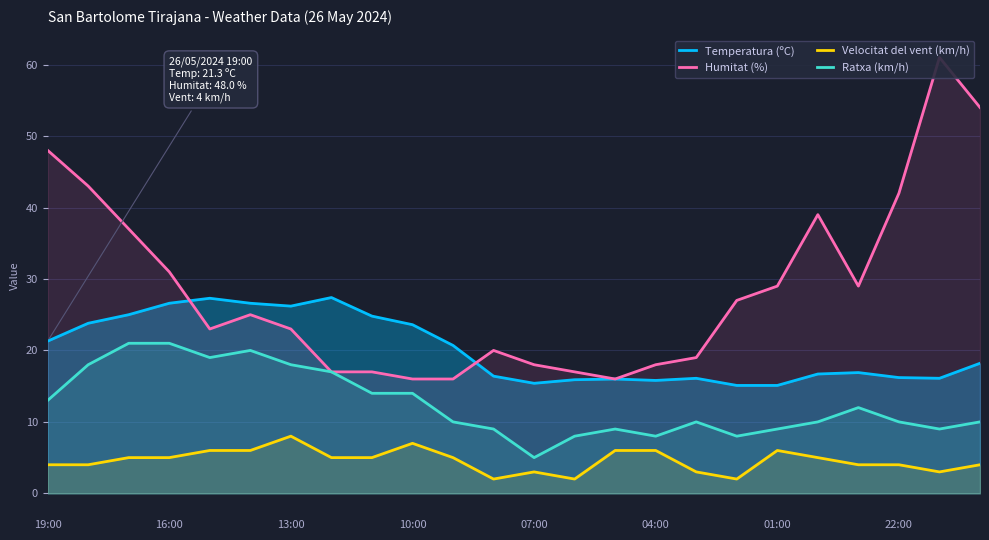

What is the maximum value for Temperatura (ºC)?

27.4